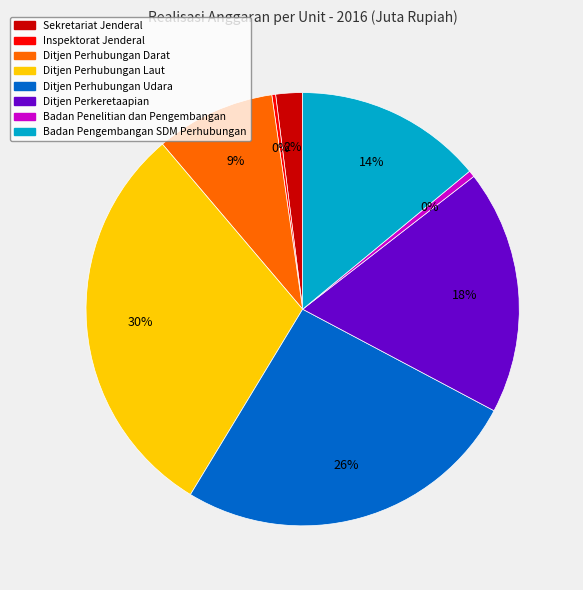

Combined, do Badan Penelitian dan Pengembangan and Badan Pengembangan SDM Perhubungan account for over 50%?

No